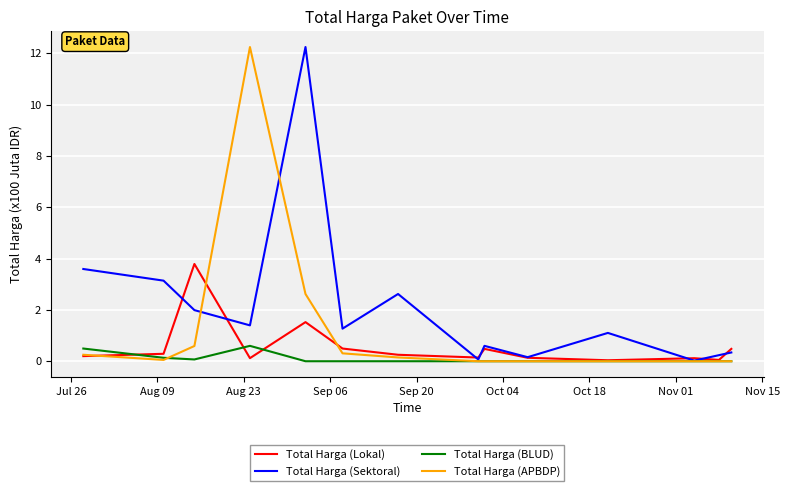

Which series has the largest total across all categories?

Total Harga (Sektoral)